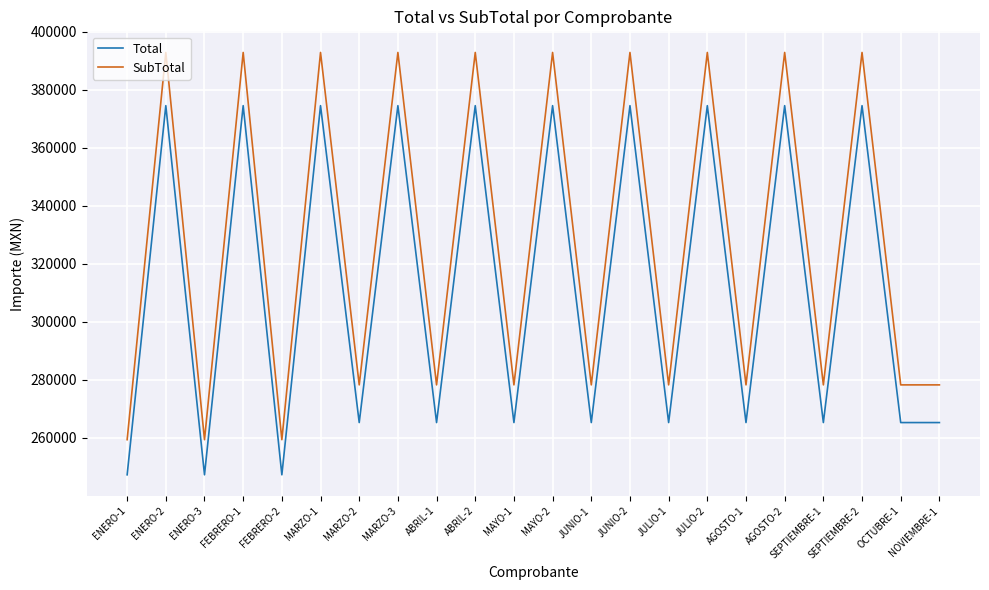

What is the difference between the Total values at AGOSTO-2 and NOVIEMBRE-1?

109219.2